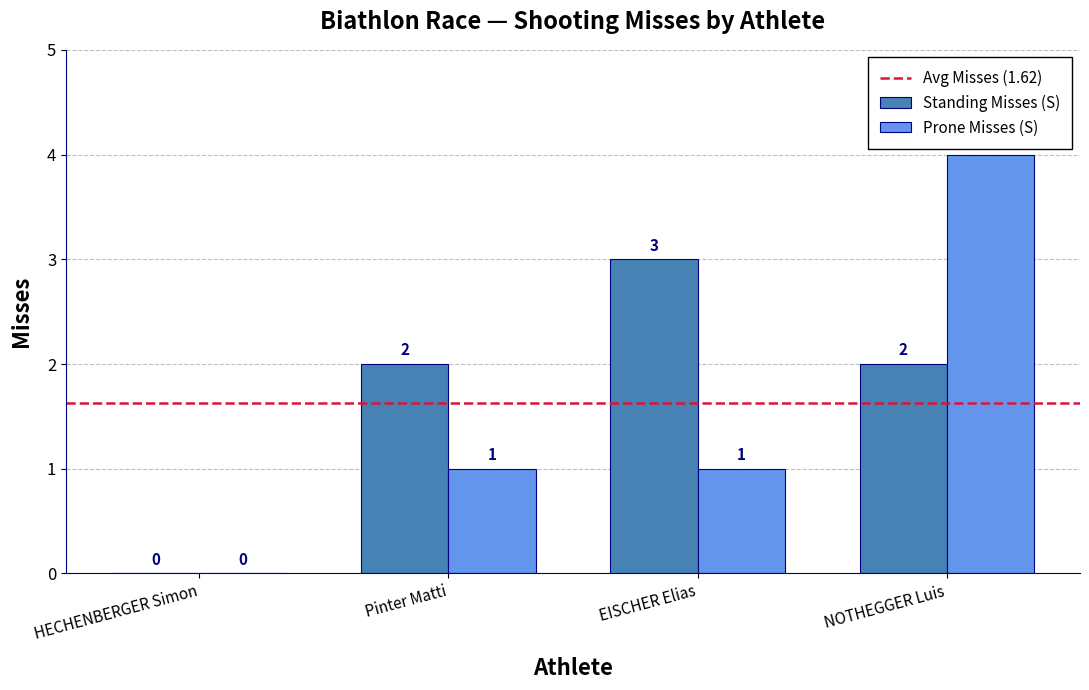

At which label does Standing Misses (S) reach its peak?

EISCHER Elias